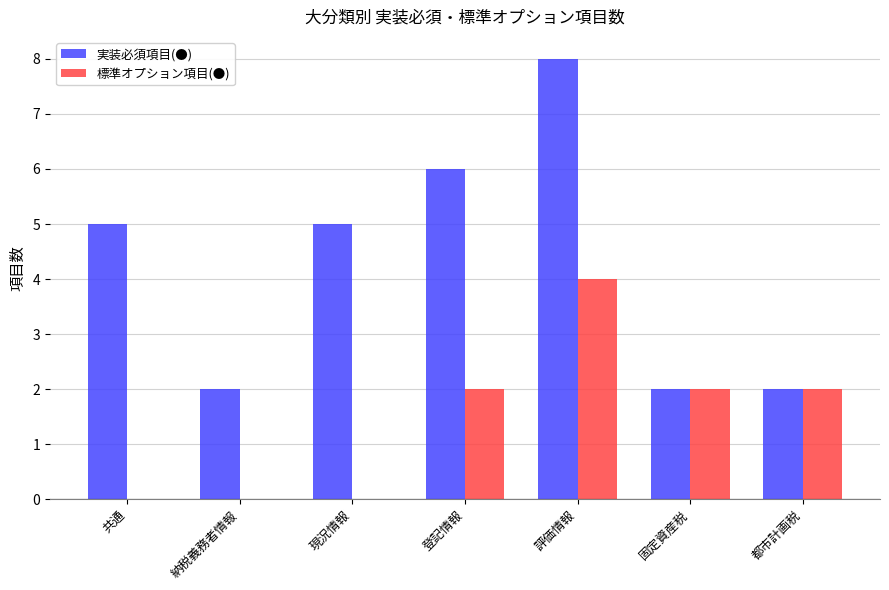

How many groups of bars are there?

7